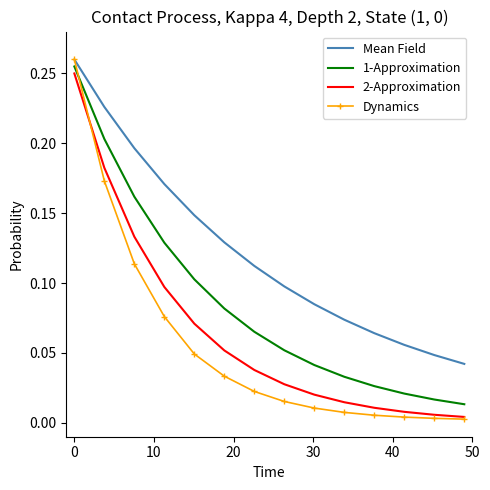

Which series has the largest range (max minus min)?

Dynamics